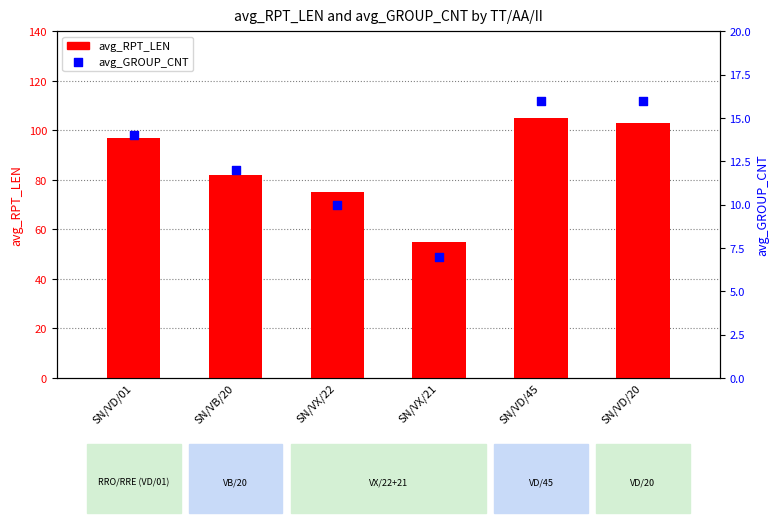

Which series has the largest total across all categories?

avg_RPT_LEN